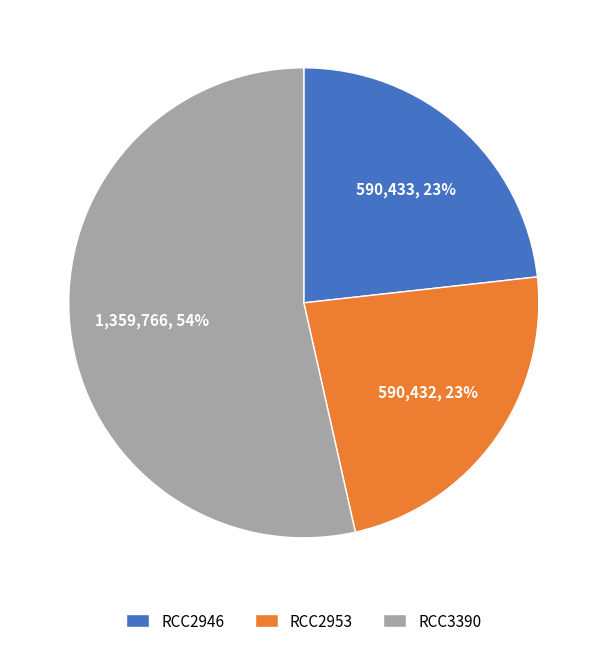

Approximately how many times larger is the value at RCC2953 compared to RCC3390?

0.4